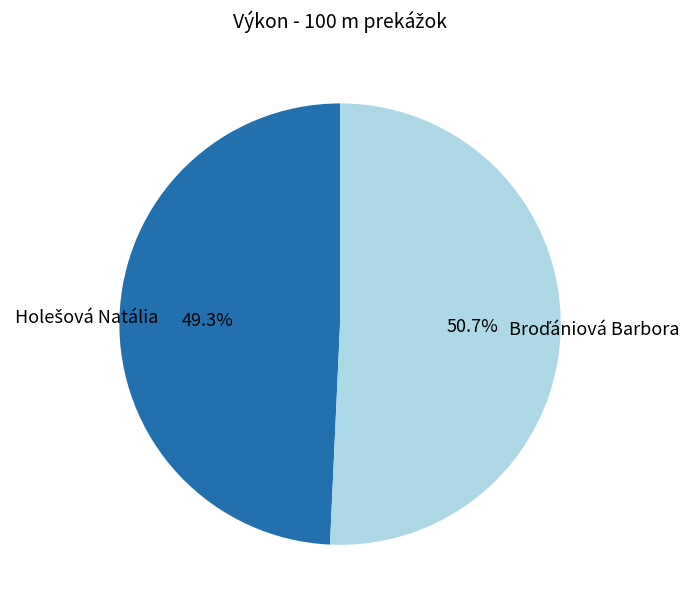

How many slices are in this pie chart?

2